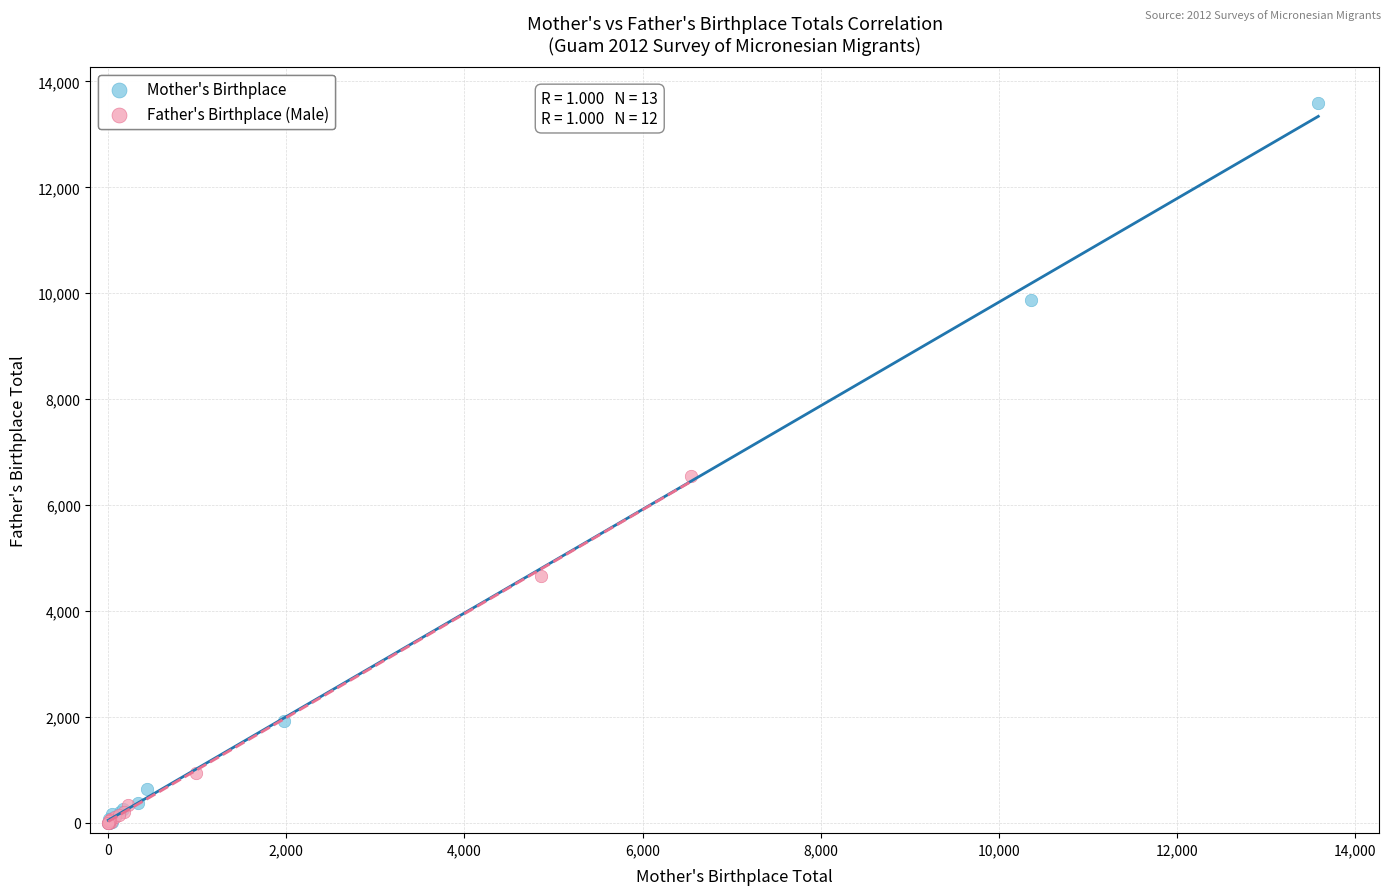

Which series reaches the maximum Y coordinate?

Mother's Birthplace